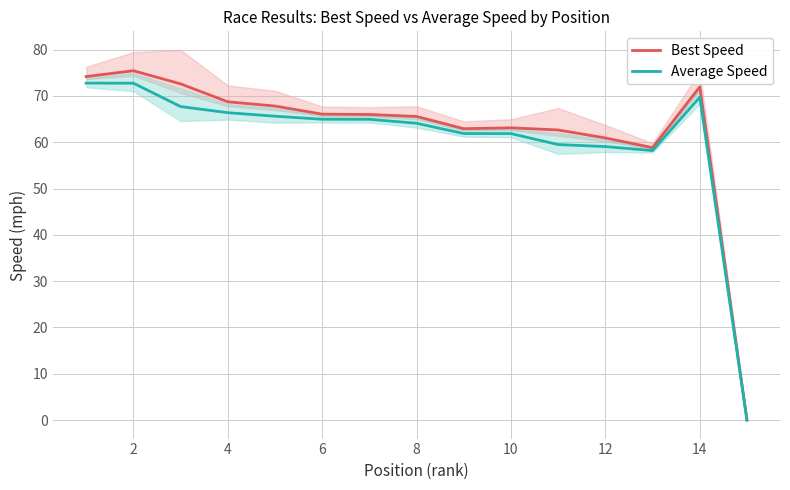

What is the difference between the maximum and minimum values in the Average Speed series?

72.8